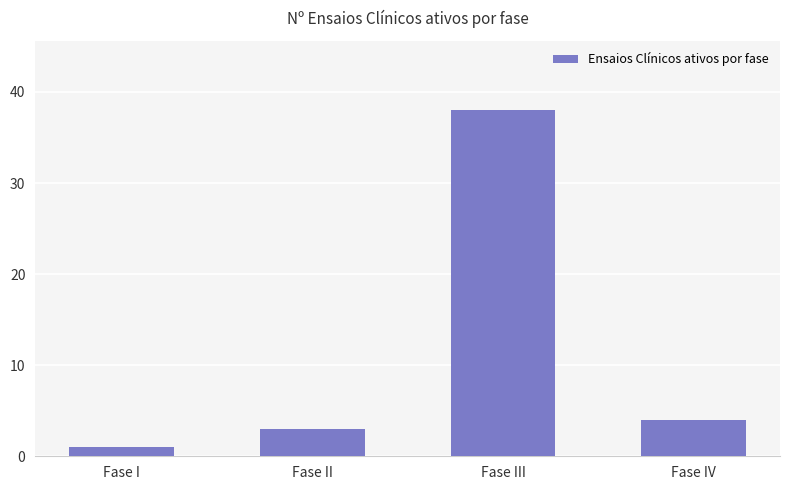

Between Fase IV and Fase III, which is larger?

Fase III